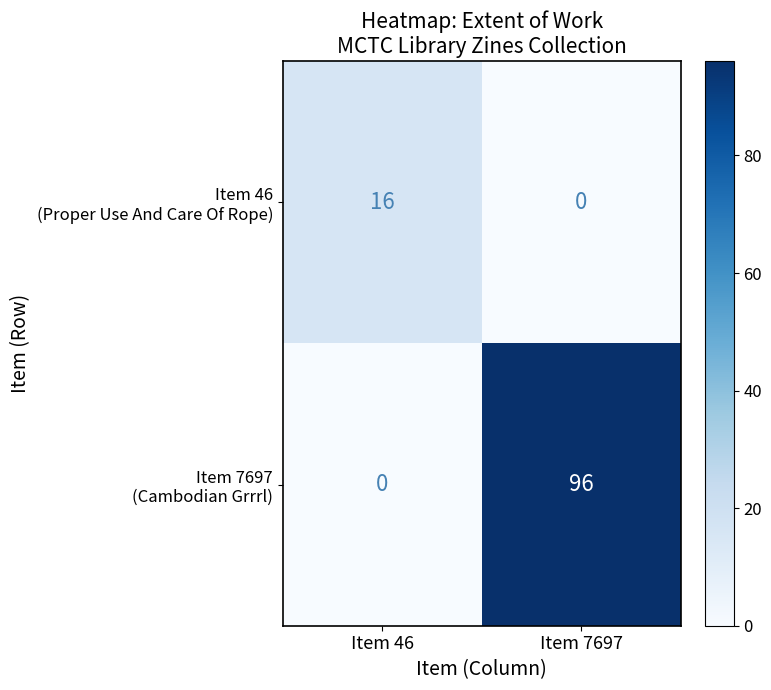

What is the total value across all series at Item 7697?

96